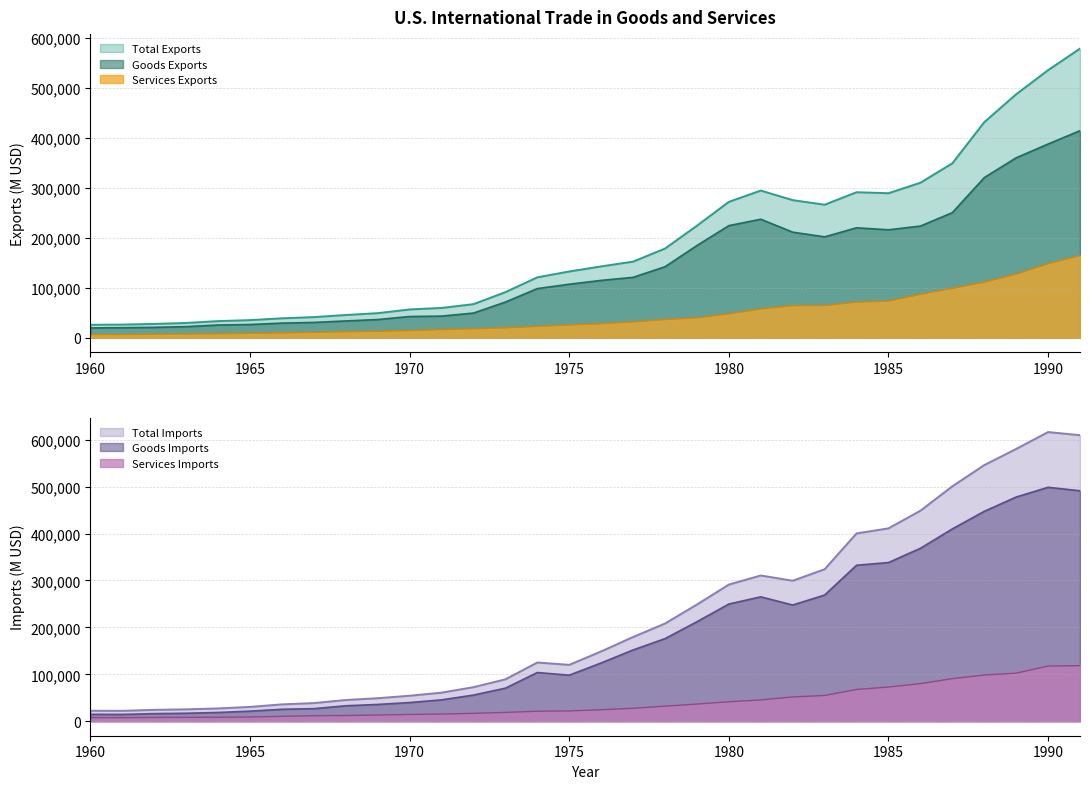

What is the sum of the Goods Imports values at 1977 and 1976?

276135